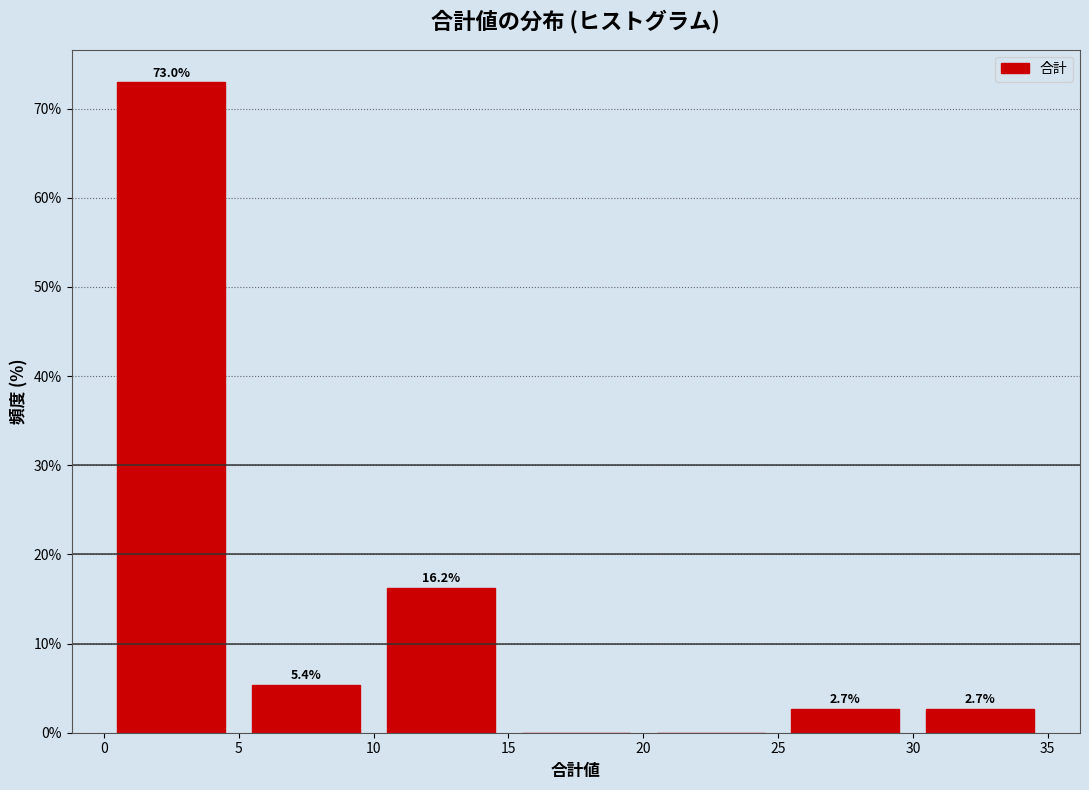

Which range on the x-axis has the tallest bar?

0 to 5